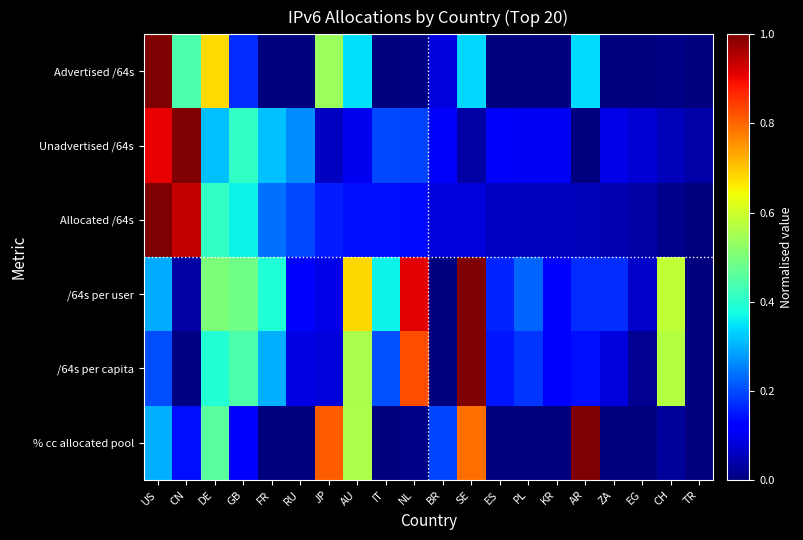

Reading left to right, what are all the values shown in this chart?

Advertised /64s: US=1.0	CN=0.4	DE=0.7	GB=0.2	FR=0.0	RU=0.0	JP=0.5	AU=0.3	IT=0.0	NL=0.0	BR=0.1	SE=0.3	ES=0.0	PL=0.0	KR=0.0	AR=0.3	ZA=0.0	EG=0.0	CH=0.0	TR=0.0
Unadvertised /64s: US=0.9	CN=1.0	DE=0.3	GB=0.4	FR=0.3	RU=0.3	JP=0.1	AU=0.1	IT=0.2	NL=0.2	BR=0.1	SE=0.0	ES=0.1	PL=0.1	KR=0.1	AR=0.0	ZA=0.1	EG=0.1	CH=0.1	TR=0.0
Allocated /64s: US=1.0	CN=0.9	DE=0.4	GB=0.4	FR=0.2	RU=0.2	JP=0.2	AU=0.1	IT=0.1	NL=0.1	BR=0.1	SE=0.1	ES=0.1	PL=0.1	KR=0.1	AR=0.1	ZA=0.0	EG=0.0	CH=0.0	TR=0.0
/64s per user: US=0.3	CN=0.0	DE=0.5	GB=0.5	FR=0.4	RU=0.1	JP=0.1	AU=0.7	IT=0.4	NL=0.9	BR=0.0	SE=1.0	ES=0.2	PL=0.2	KR=0.1	AR=0.2	ZA=0.2	EG=0.1	CH=0.6	TR=0.0
/64s per capita: US=0.2	CN=0.0	DE=0.4	GB=0.4	FR=0.3	RU=0.1	JP=0.1	AU=0.6	IT=0.2	NL=0.8	BR=0.0	SE=1.0	ES=0.1	PL=0.2	KR=0.1	AR=0.1	ZA=0.1	EG=0.0	CH=0.6	TR=0.0
% cc allocated pool: US=0.3	CN=0.1	DE=0.5	GB=0.1	FR=0.0	RU=0.0	JP=0.8	AU=0.6	IT=0.0	NL=0.0	BR=0.2	SE=0.8	ES=0.0	PL=0.0	KR=0.0	AR=1.0	ZA=0.0	EG=0.0	CH=0.0	TR=0.0